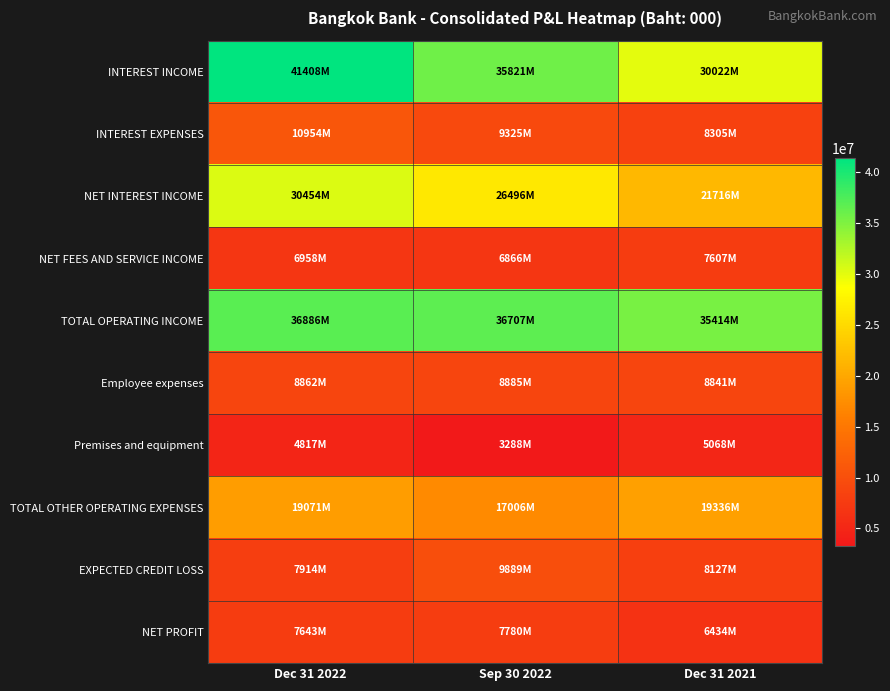

At how many categories does at least one series exceed 10004910?

3